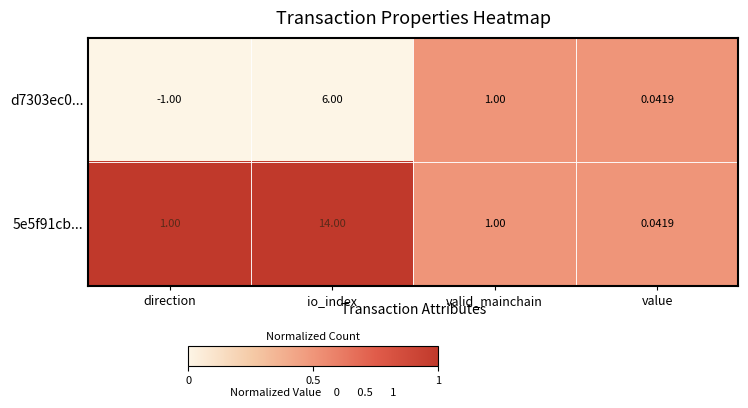

Which category has the highest value in the 5e5f91cb... series?

io_index